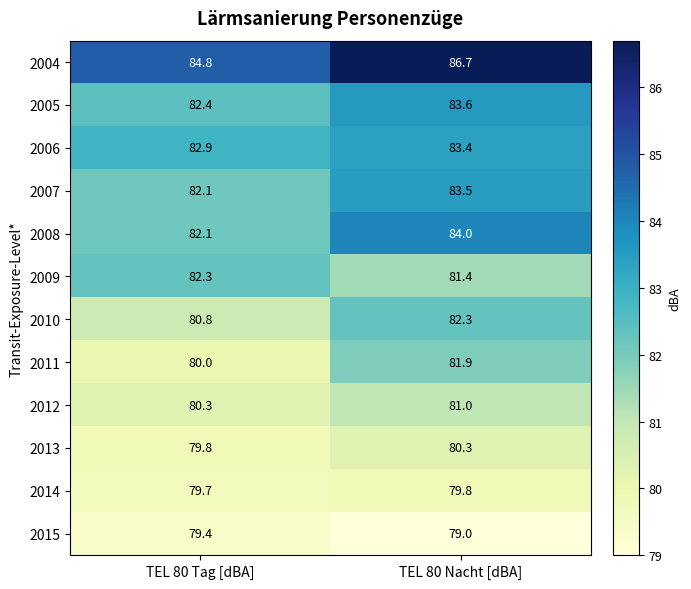

Which series has the largest total across all categories?

2004